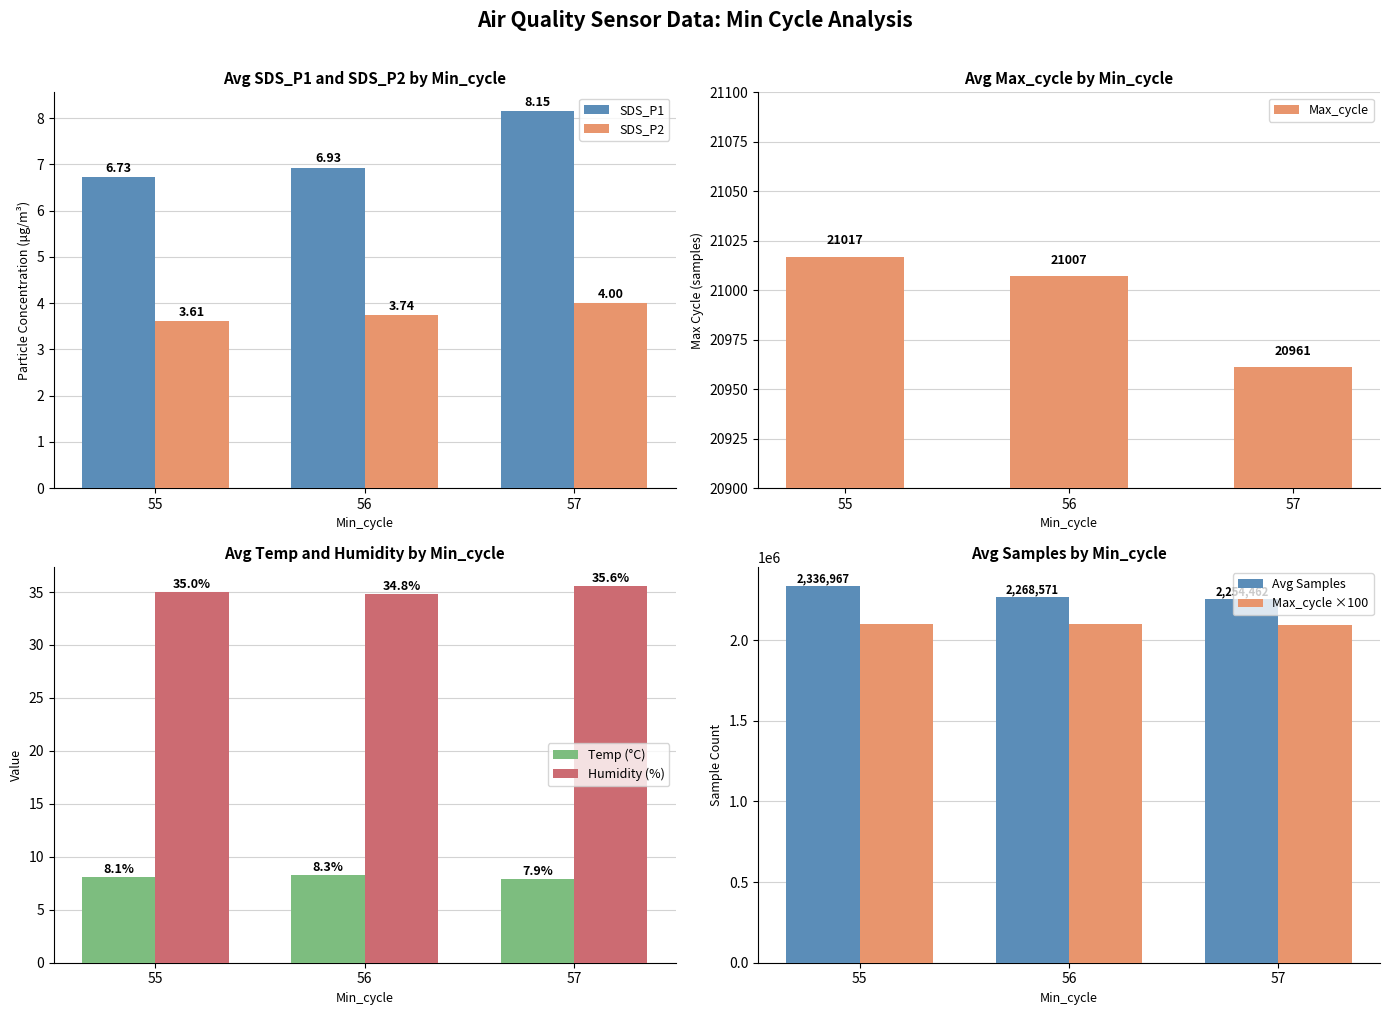

What is the average value of the SDS_P2 series?

3.8